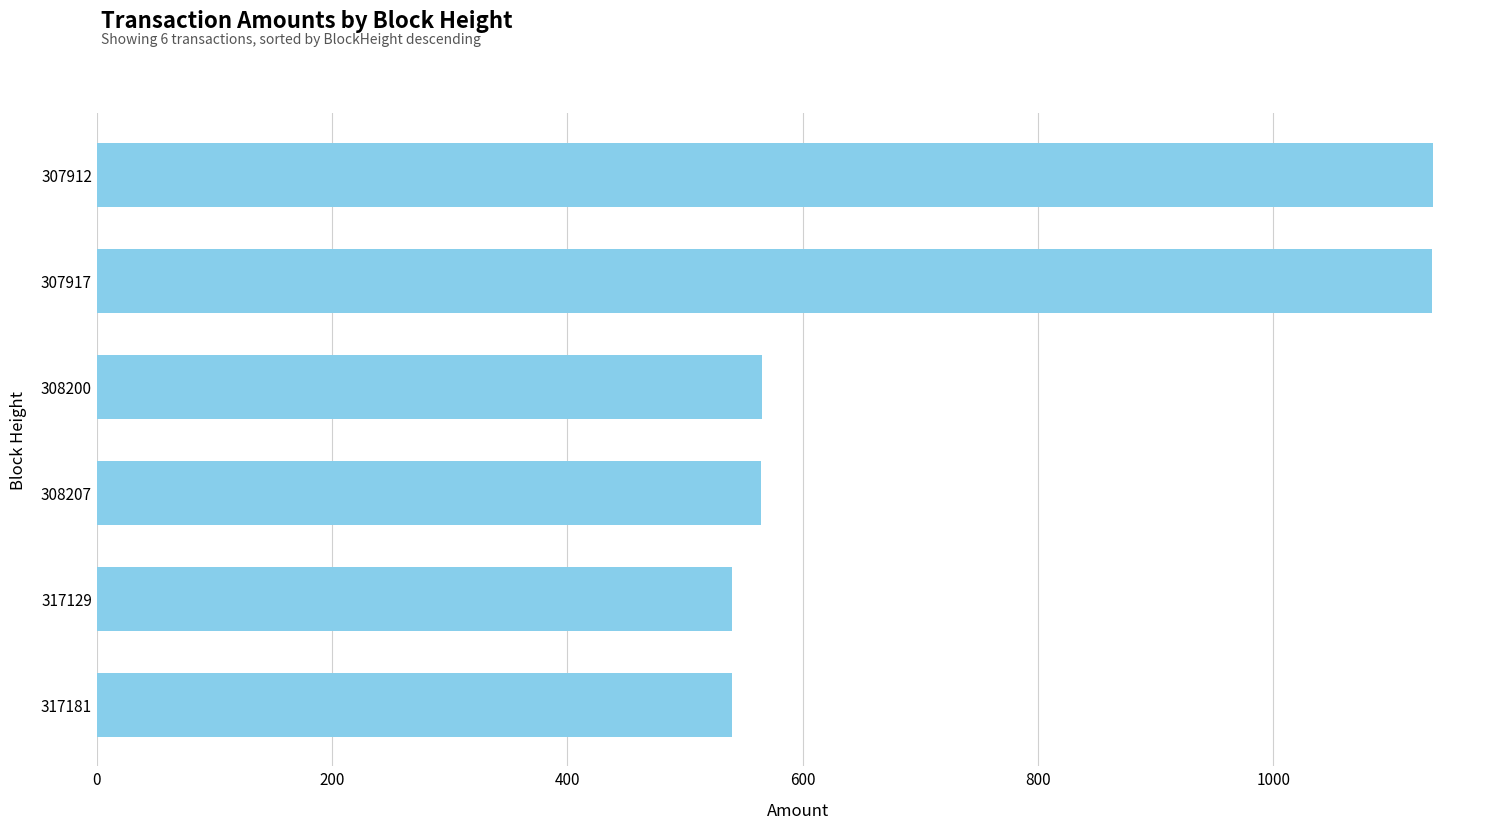

What is the sum of all values?

4480.7